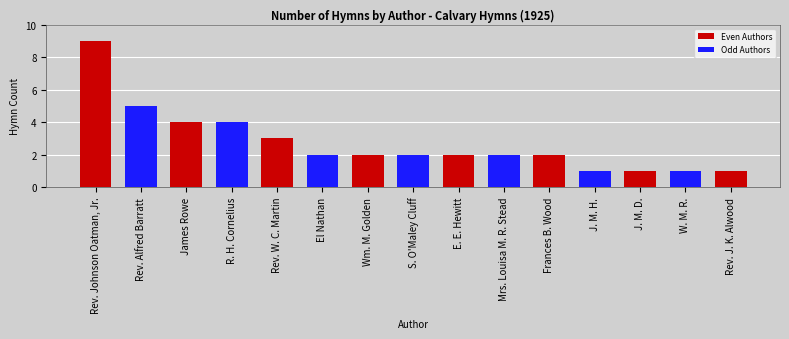

Reading right to left, list all the values displayed in this chart.

Rev. J. K. Alwood=1	W. M. R.=1	J. M. D.=1	J. M. H.=1	Frances B. Wood=2	Mrs. Louisa M. R. Stead=2	E. E. Hewitt=2	S. O'Maley Cluff=2	Wm. M. Golden=2	El Nathan=2	Rev. W. C. Martin=3	R. H. Cornelius=4	James Rowe=4	Rev. Alfred Barratt=5	Rev. Johnson Oatman, Jr.=9